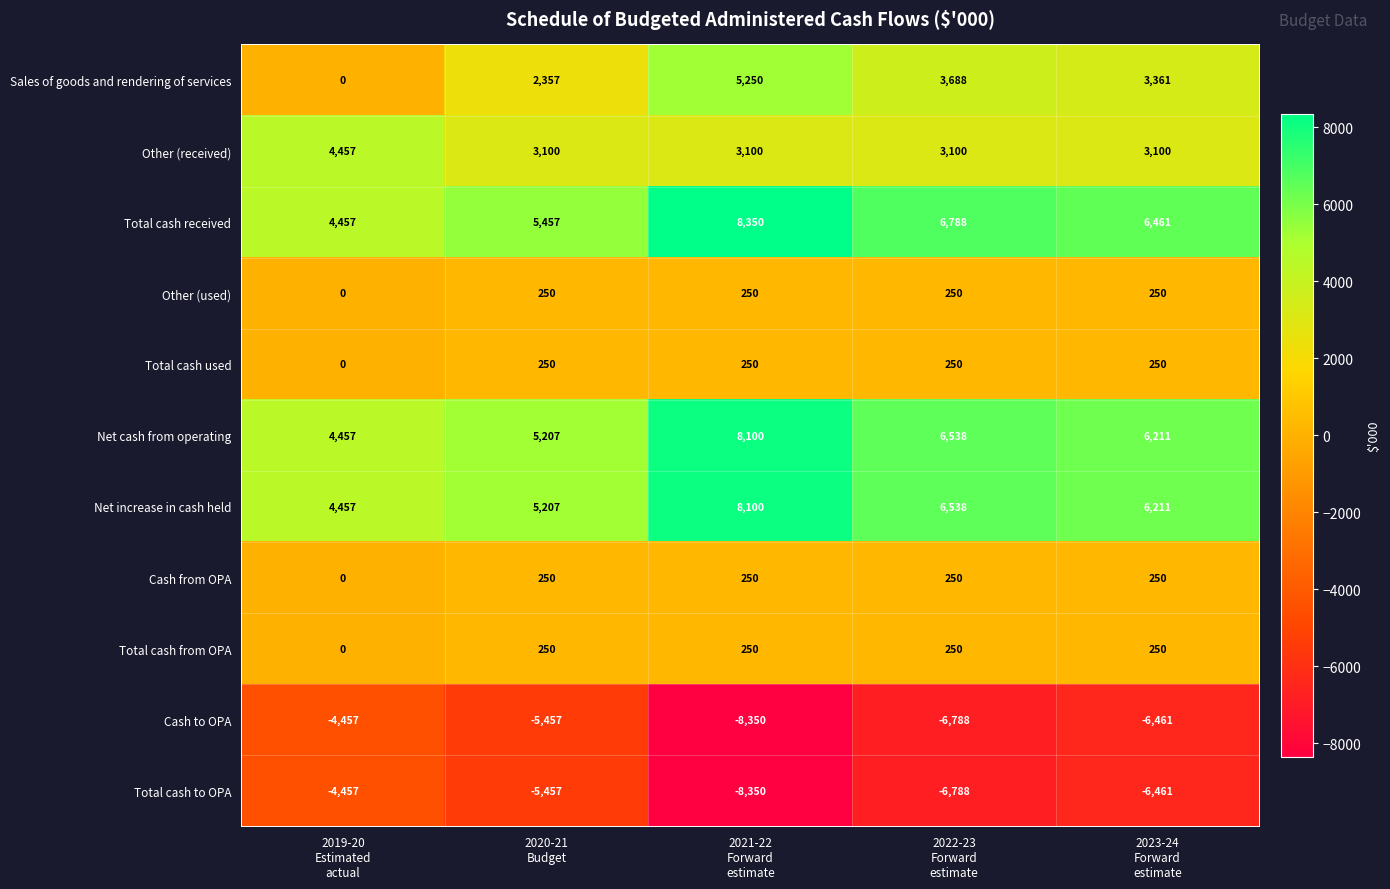

Count the number of data series in this chart.

11